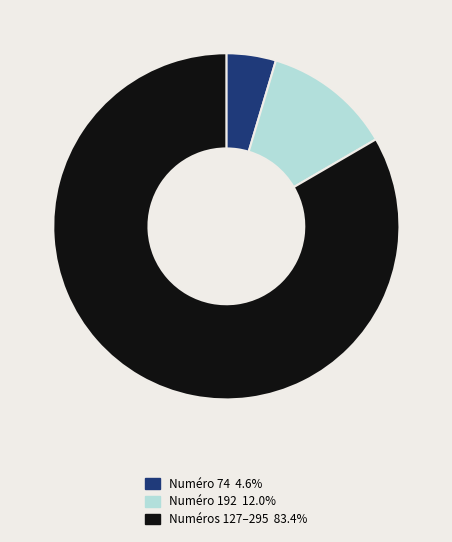

What is the ratio of the value at Numéros 127–295 83.4% to the value at Numéro 74 4.6%?

18.0